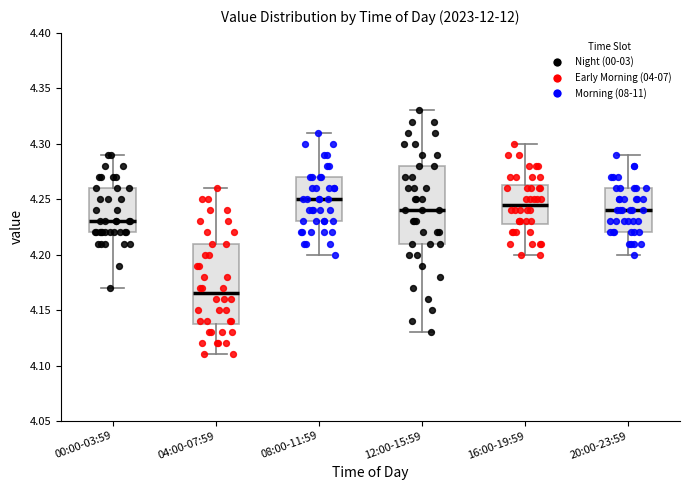

Where does the lower whisker of the box for 20:00-23:59 end on the y-axis? The values are not printed on the chart, so give them approximately, as read against the axis.

4.200